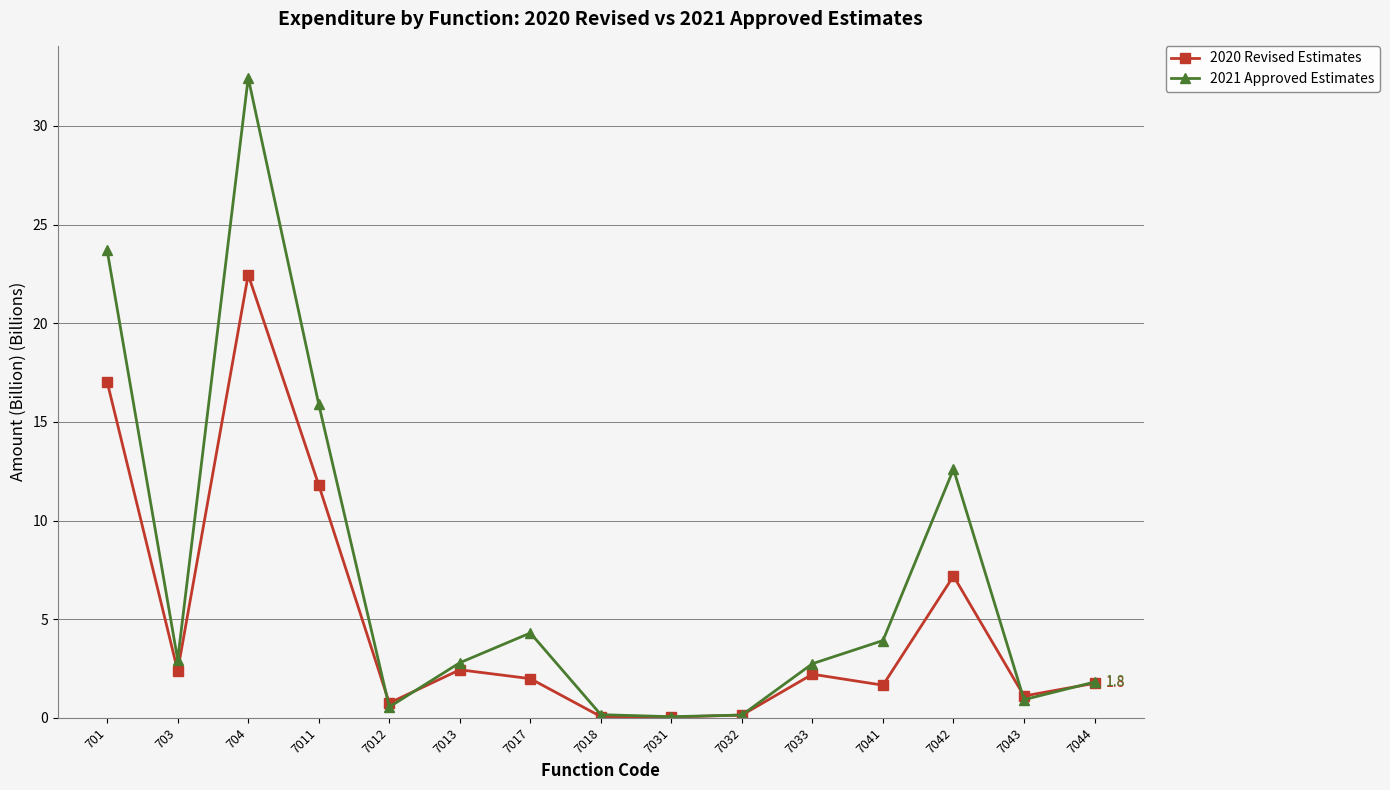

What is the difference between the highest and lowest values at 7017?

2.3